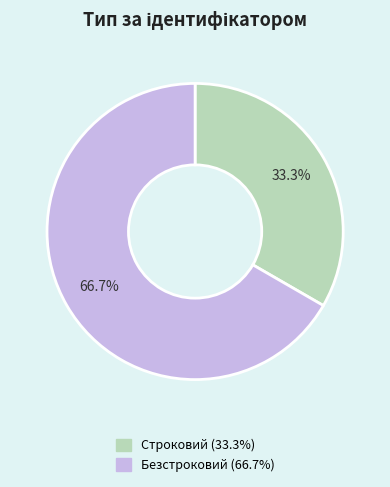

Between Безстроковий and Строковий, which is larger?

Безстроковий